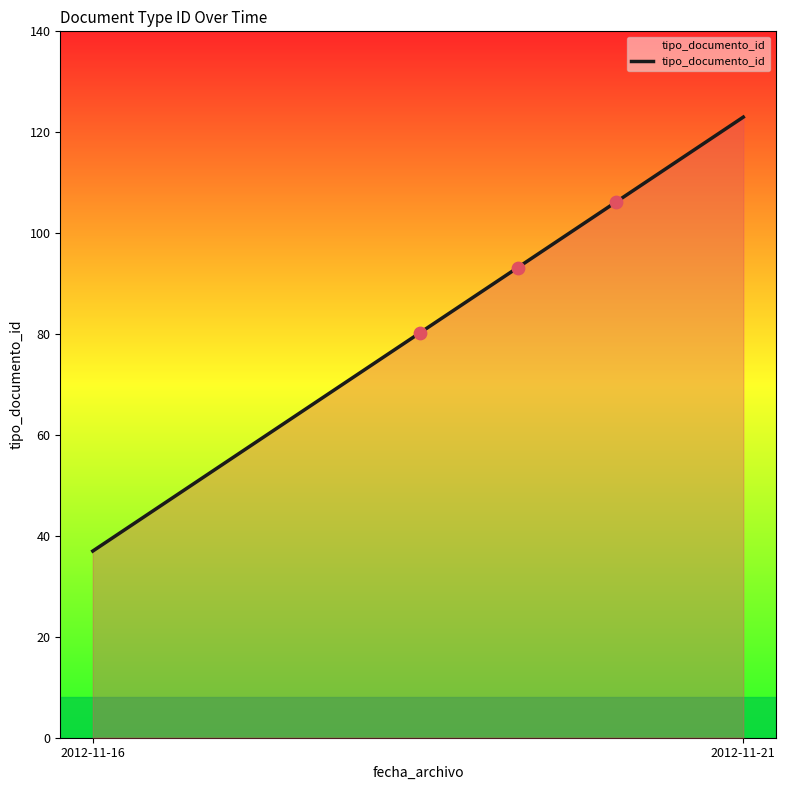

What is the minimum value shown in the chart?

37.0